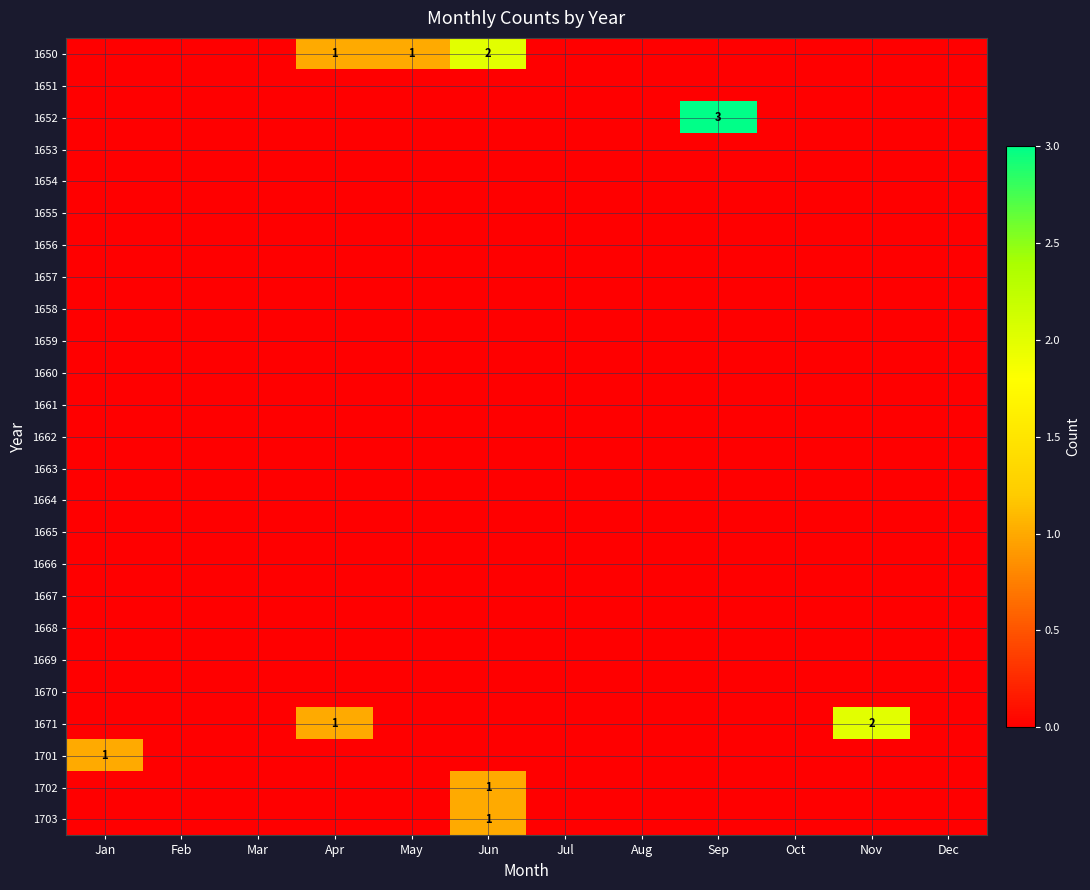

At how many categories does at least one series exceed 1?

3